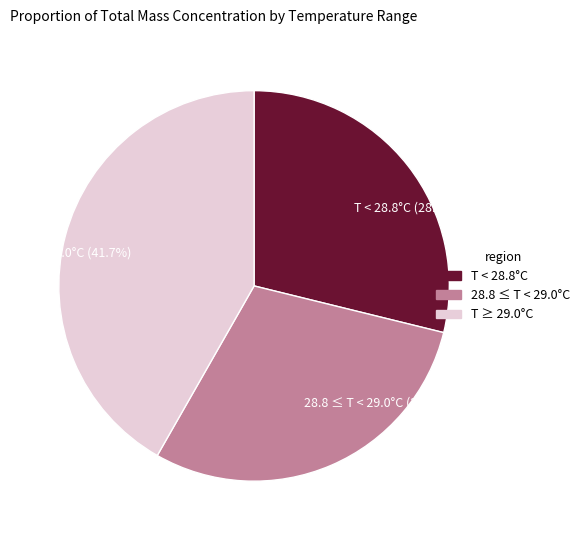

Is T < 28.8°C (28.8%) the majority of the pie?

No